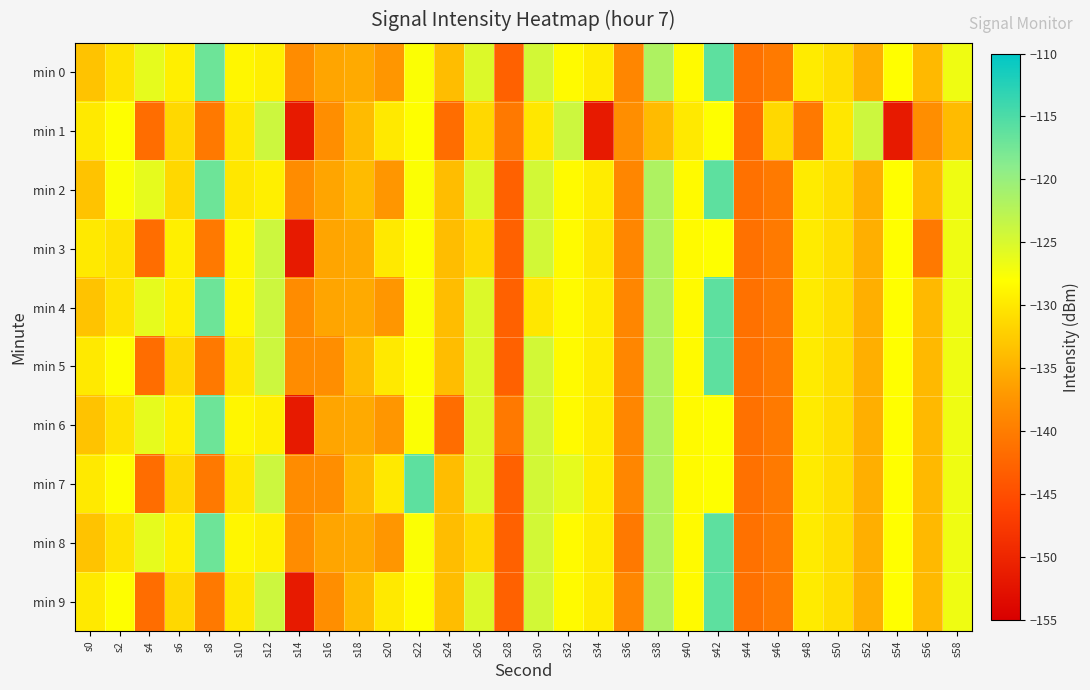

Count the number of categories in the chart.

30